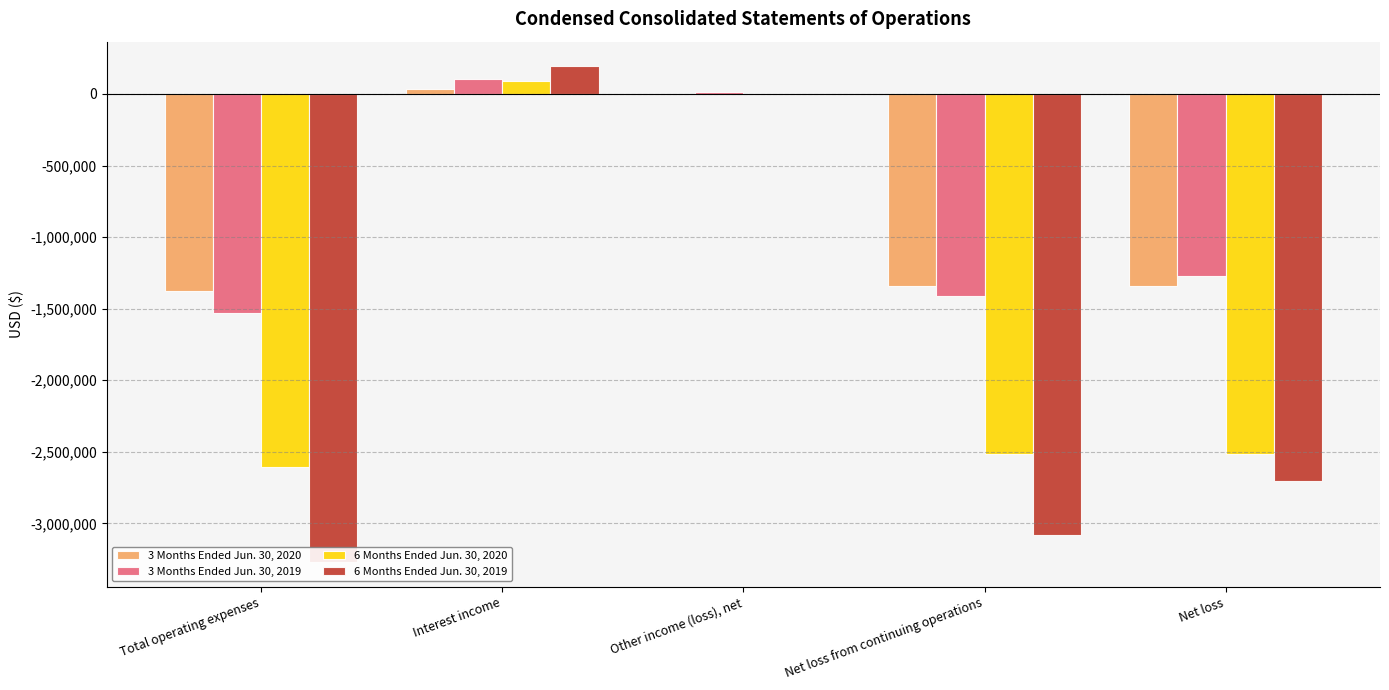

What is the label of the 3rd bar from the right?

Other income (loss), net